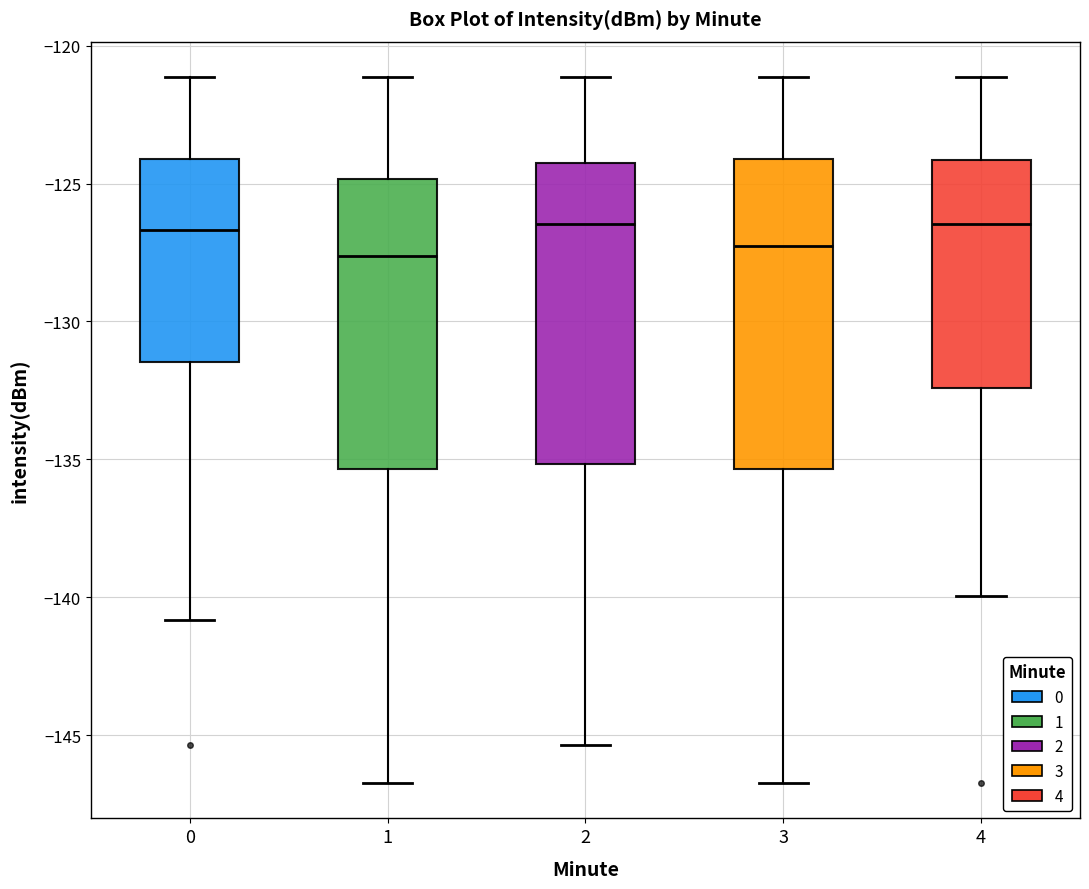

Reading left to right, transcribe this box plot: for each box, give where its median line is, the range the box spans, and where its two whiskers end, as read against the y-axis. The values are not printed on the chart, so give them approximately, as read against the axis.

0: median -126.5, box -131.5 to -124.0, whiskers -141.0 to -121.0
1: median -127.5, box -135.5 to -125.0, whiskers -146.5 to -121.0
2: median -126.5, box -135.0 to -124.0, whiskers -145.5 to -121.0
3: median -127.5, box -135.5 to -124.0, whiskers -146.5 to -121.0
4: median -126.5, box -132.5 to -124.0, whiskers -140.0 to -121.0